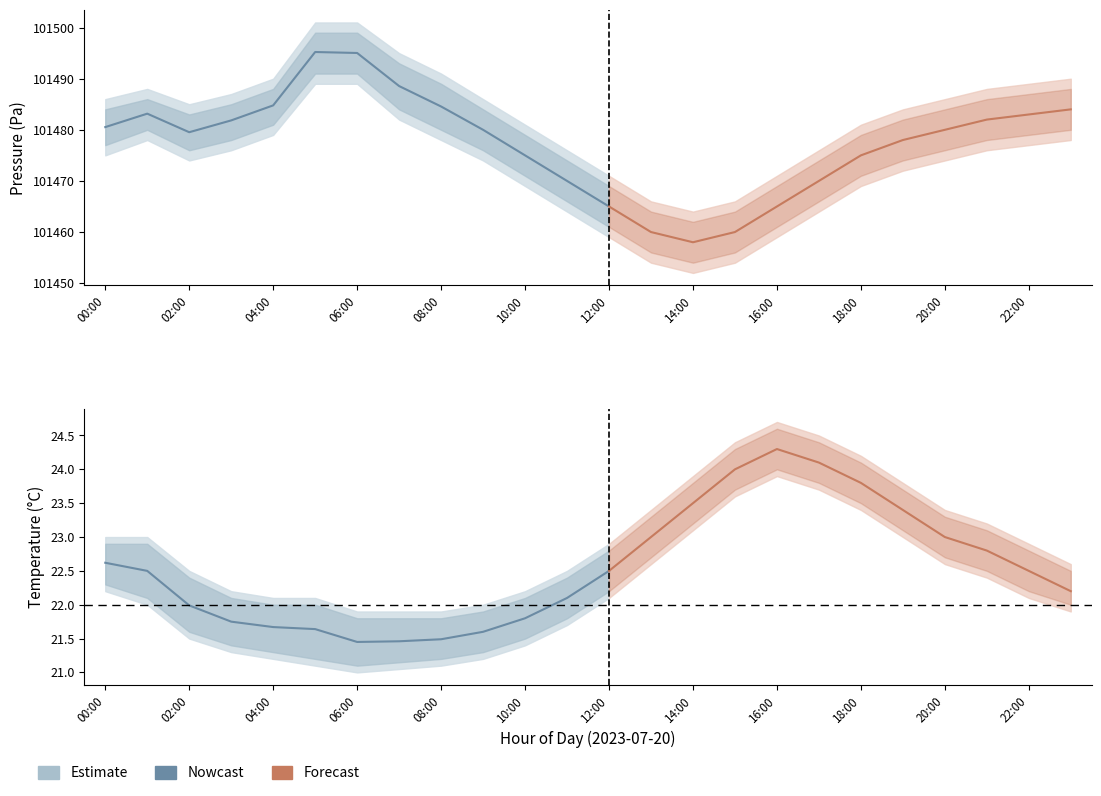

What is the difference between the maximum and second lowest values?

1.2